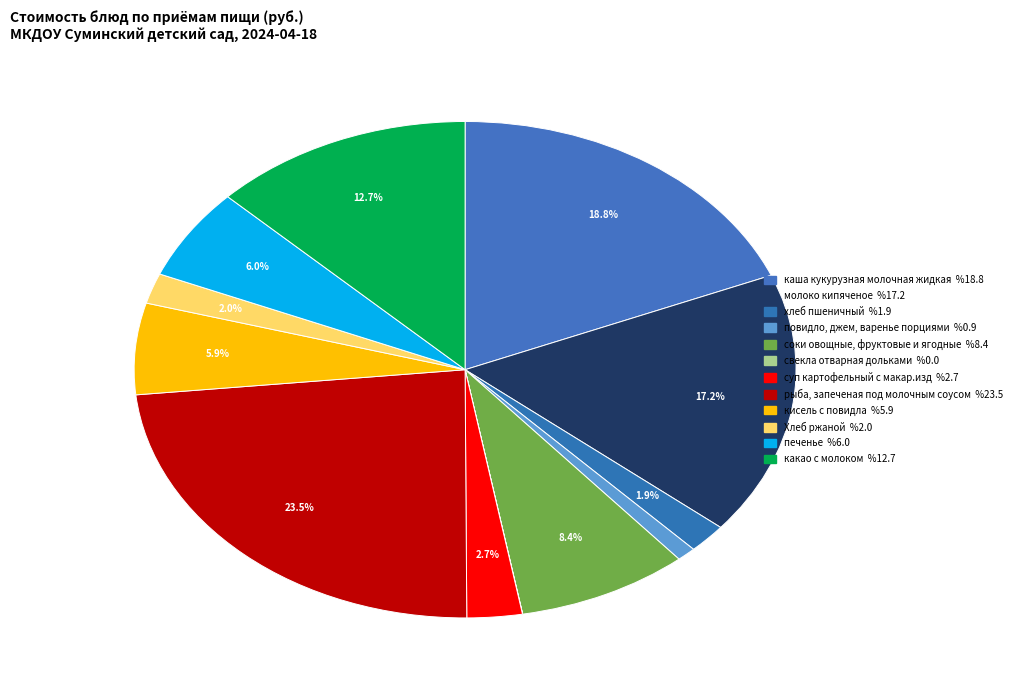

What percentage is the какао с молоком slice, to the nearest percent?

13%